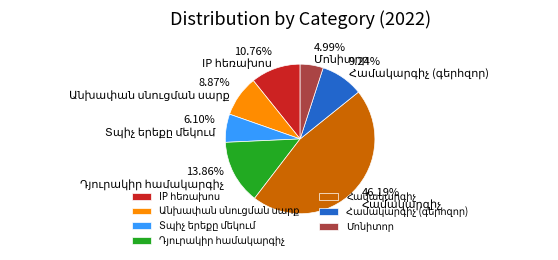

Is there a majority slice in this chart?

No